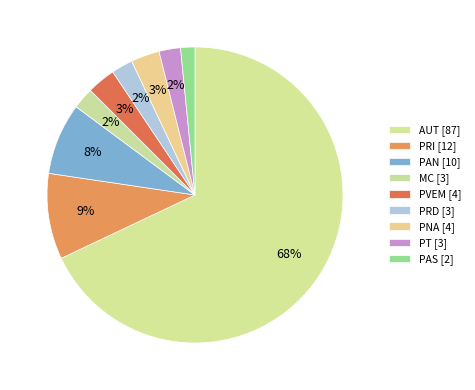

Rank the categories by value from highest to lowest.

AUT, PRI, PAN, PVEM, PNA, MC, PRD, PT, PAS